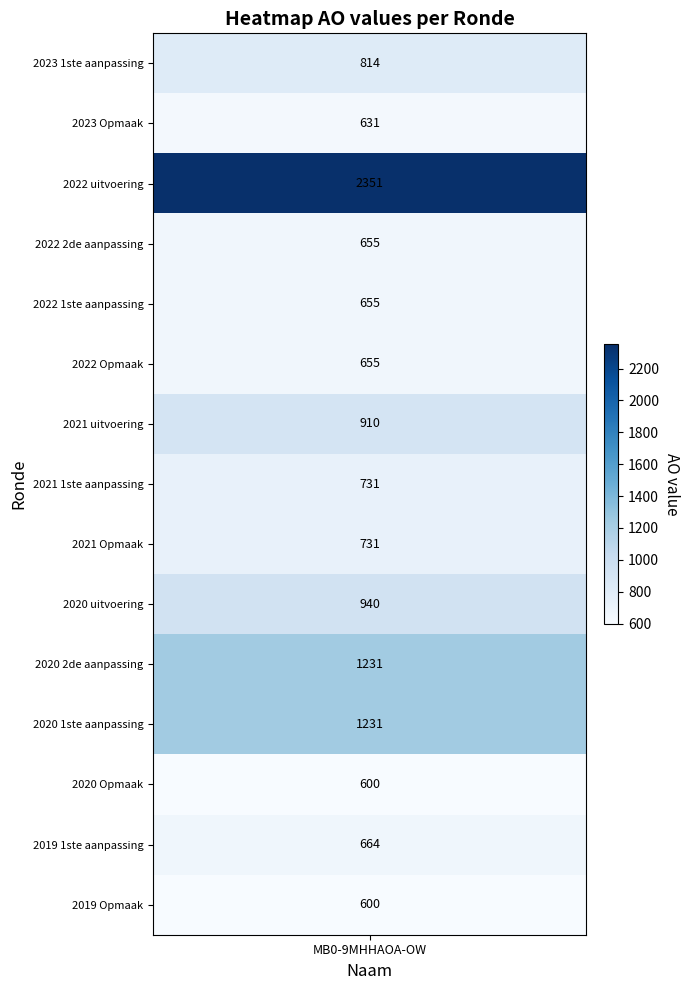

True or false: the data shows 233 at 2021 Opmaak.

False